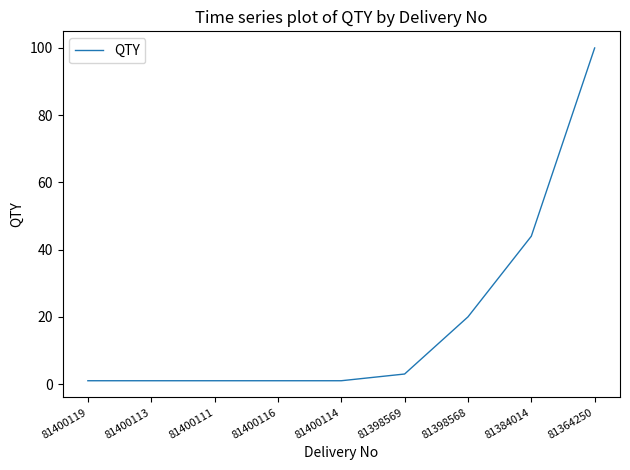

Reading left to right, extract all data points from this chart.

81400119=1	81400113=1	81400111=1	81400116=1	81400114=1	81398569=3	81398568=20	81384014=44	81364250=100